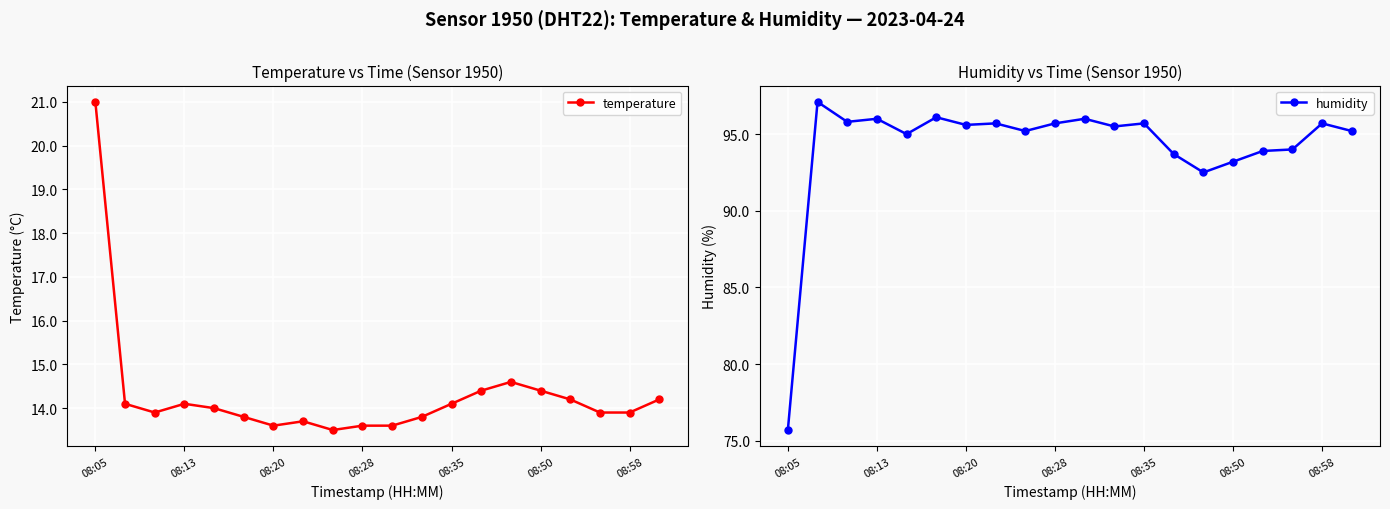

What value does the temperature series have at 08:13?

14.1